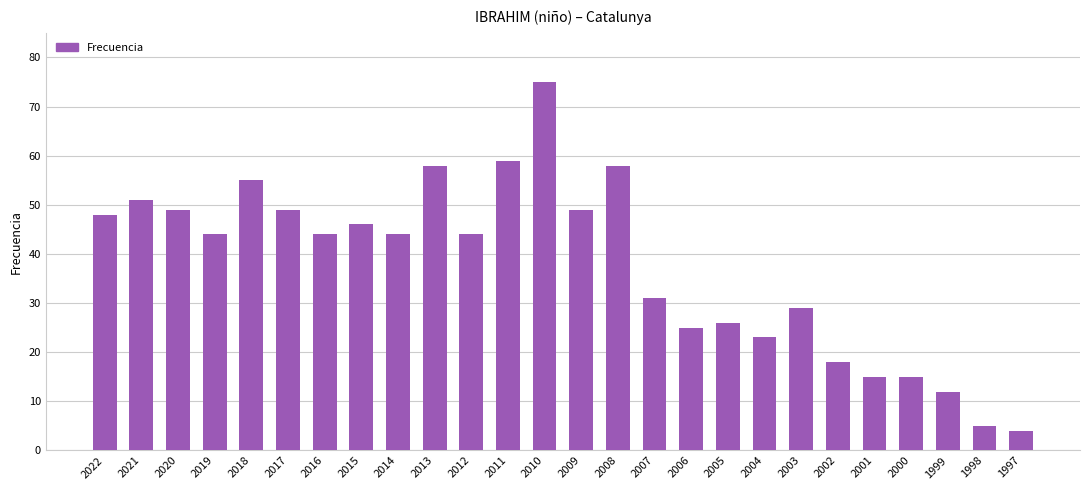

What is the value of the 5th bar from the left?

55